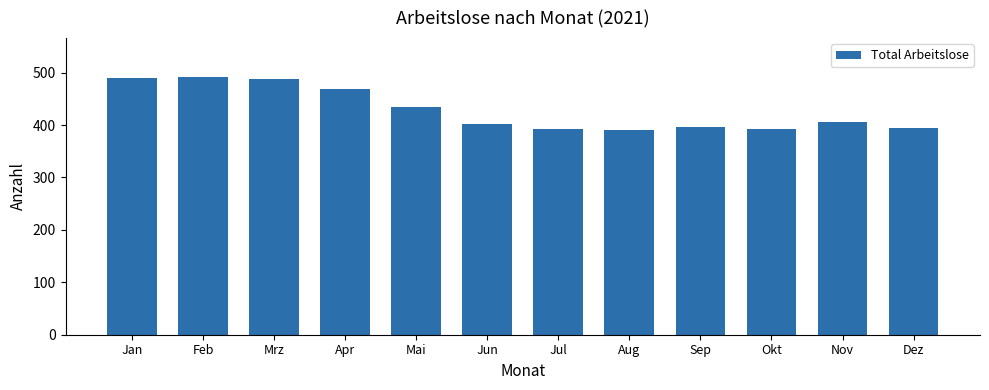

What is the label of the 3rd bar from the right?

Okt